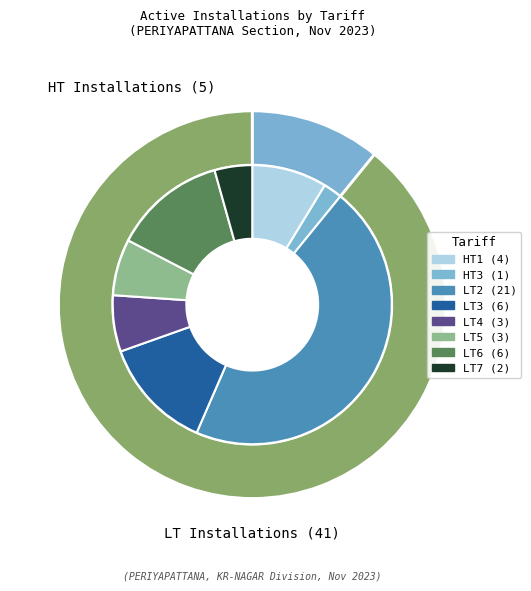

To the nearest percent, what is the difference between the HT1 and LT3 slice percentages?

4%